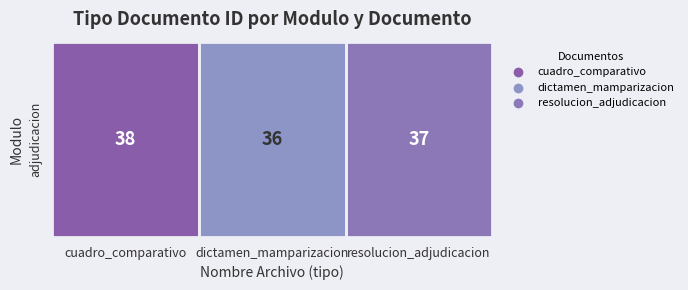

What is the average value?

37